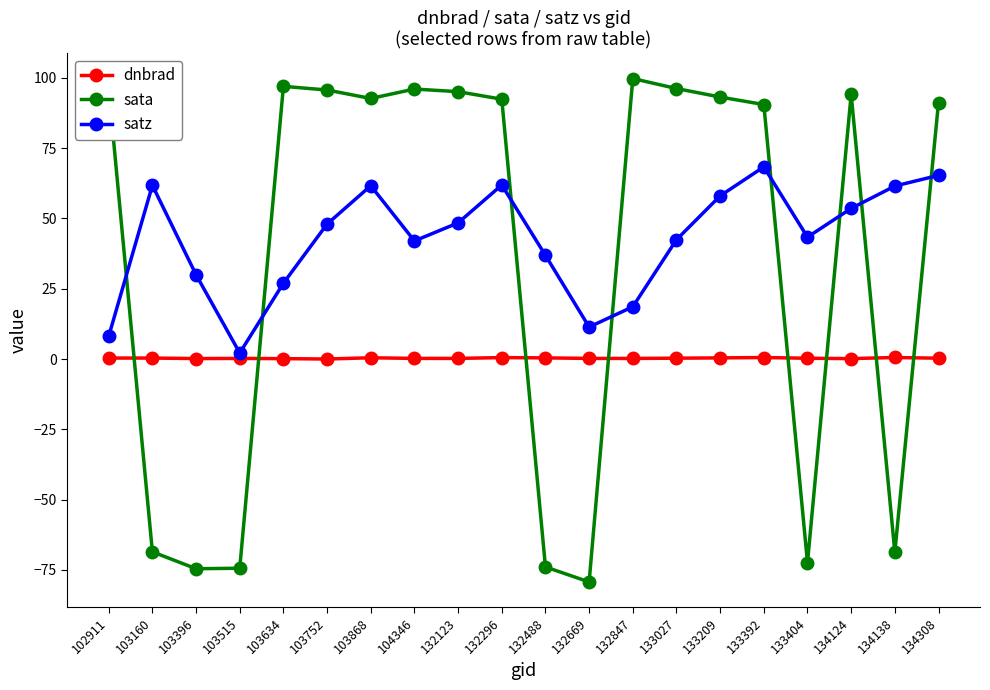

The value of sata at 103634 is 96.9. True or false?

True